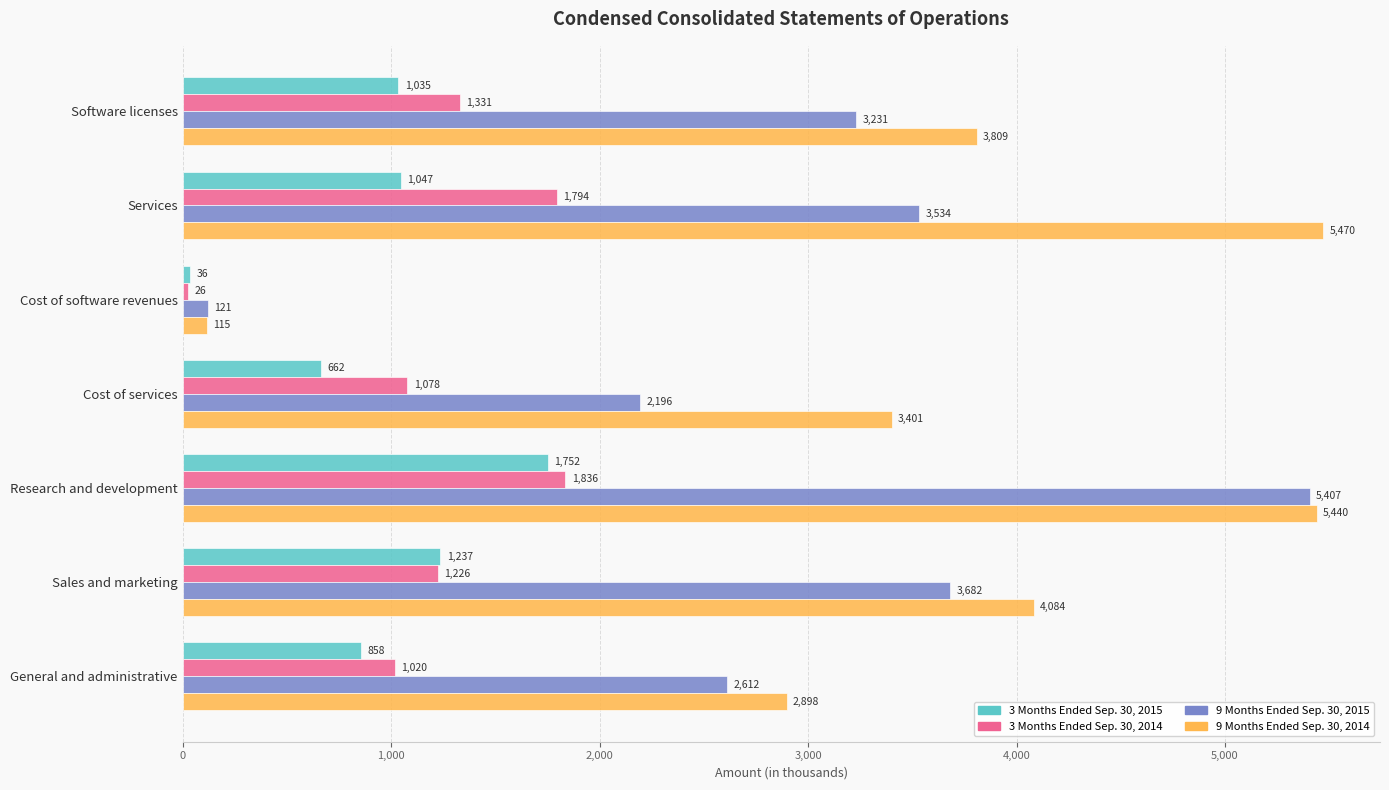

What is the difference between the 3 Months Ended Sep. 30, 2015 values at Cost of services and Sales and marketing?

575